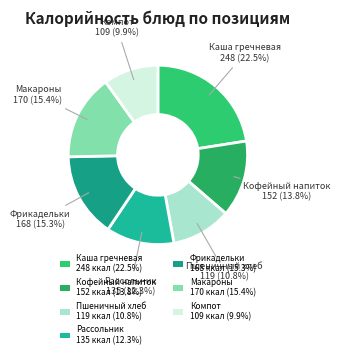

What is the change in value from Кофейный напиток to Пшеничный хлеб?

-33